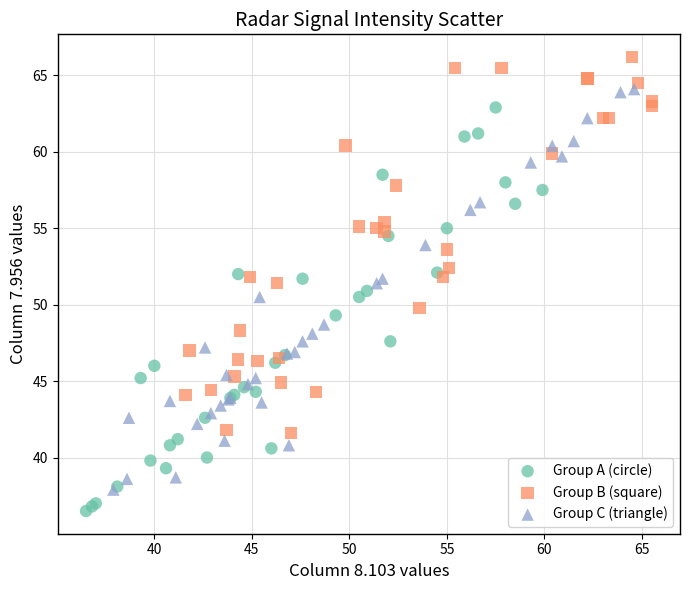

Which series reaches the minimum Y coordinate?

Group A (circle)